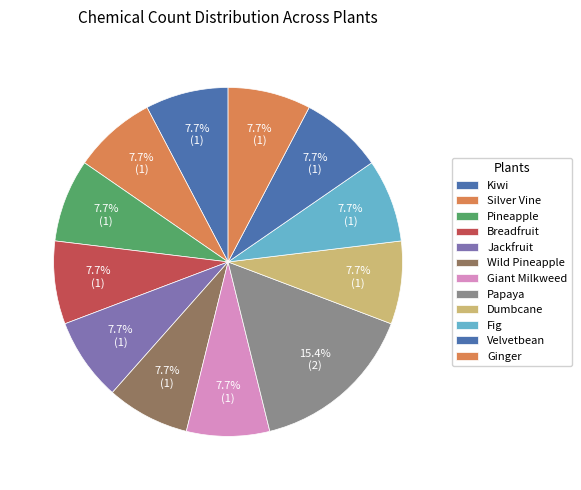

How many slices are in this pie chart?

12